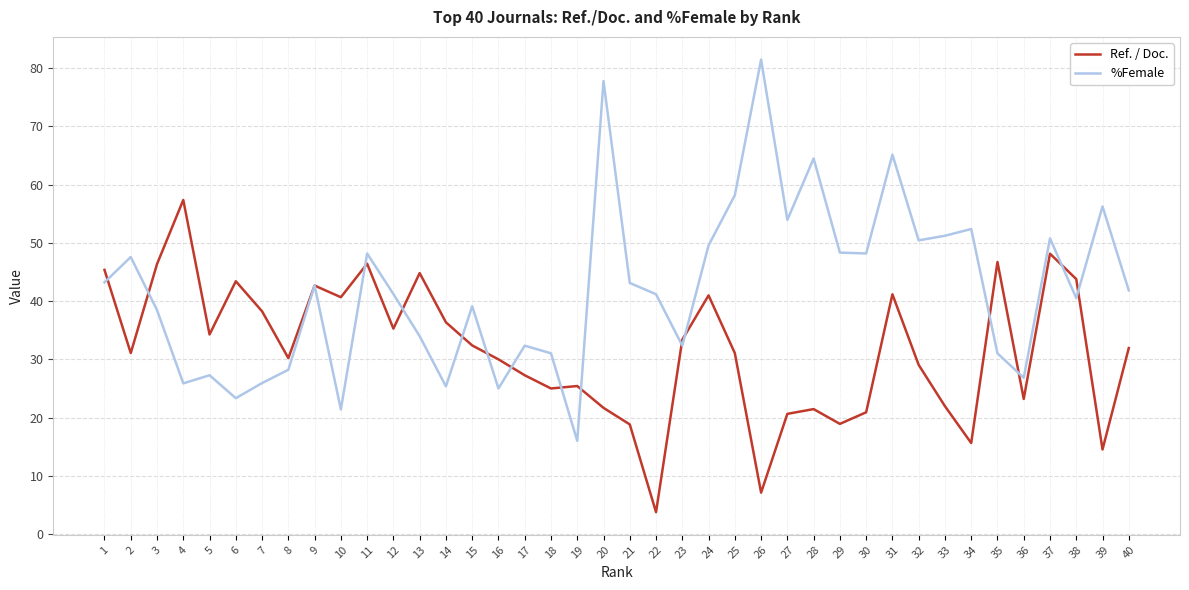

Which category has the highest value in the Ref. / Doc. series?

4